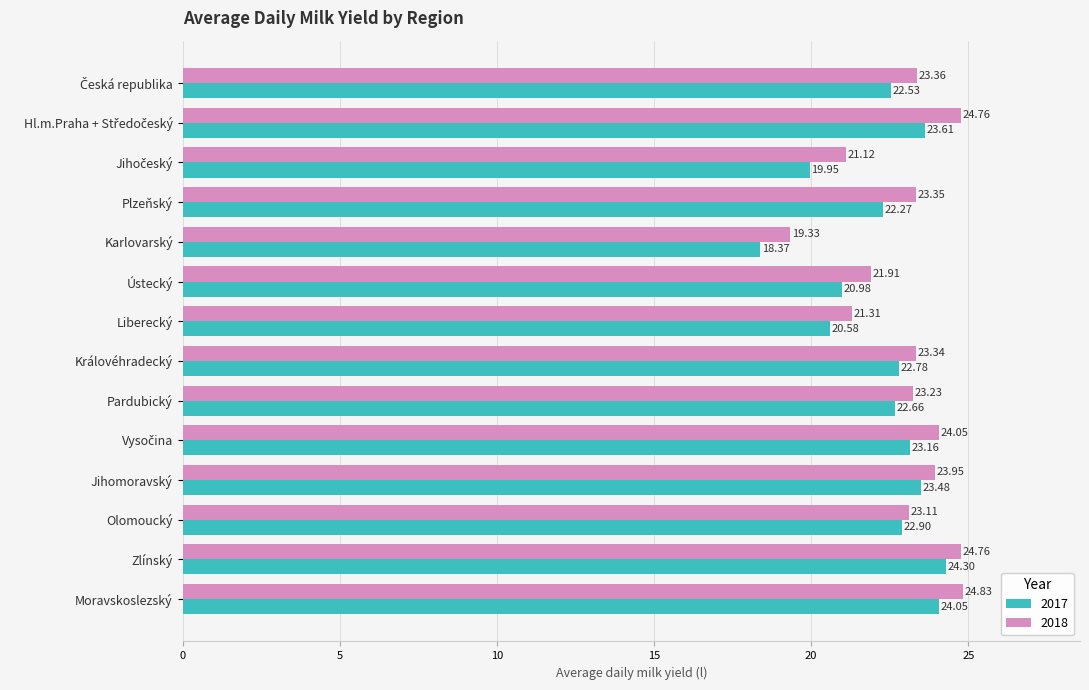

List the series in order of their overall mean, lowest first.

2017, 2018